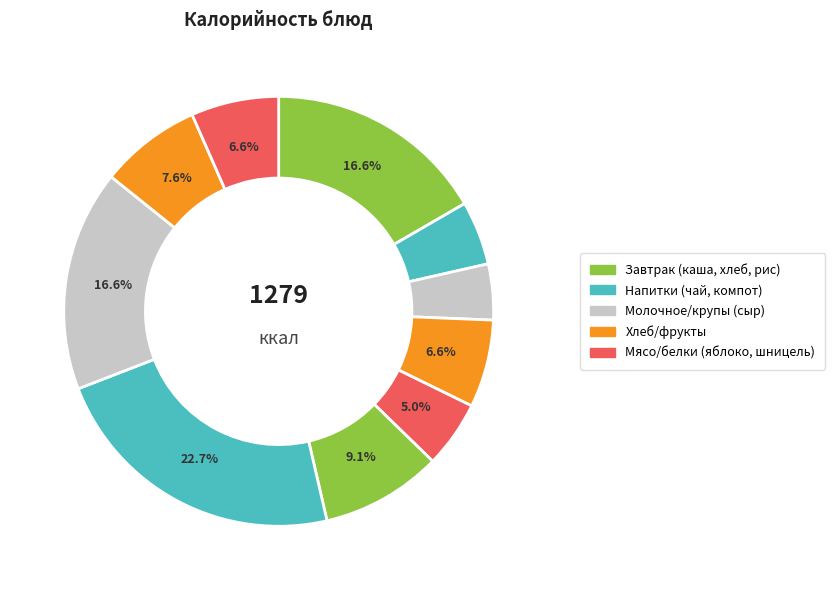

Count the number of slices in the pie.

10